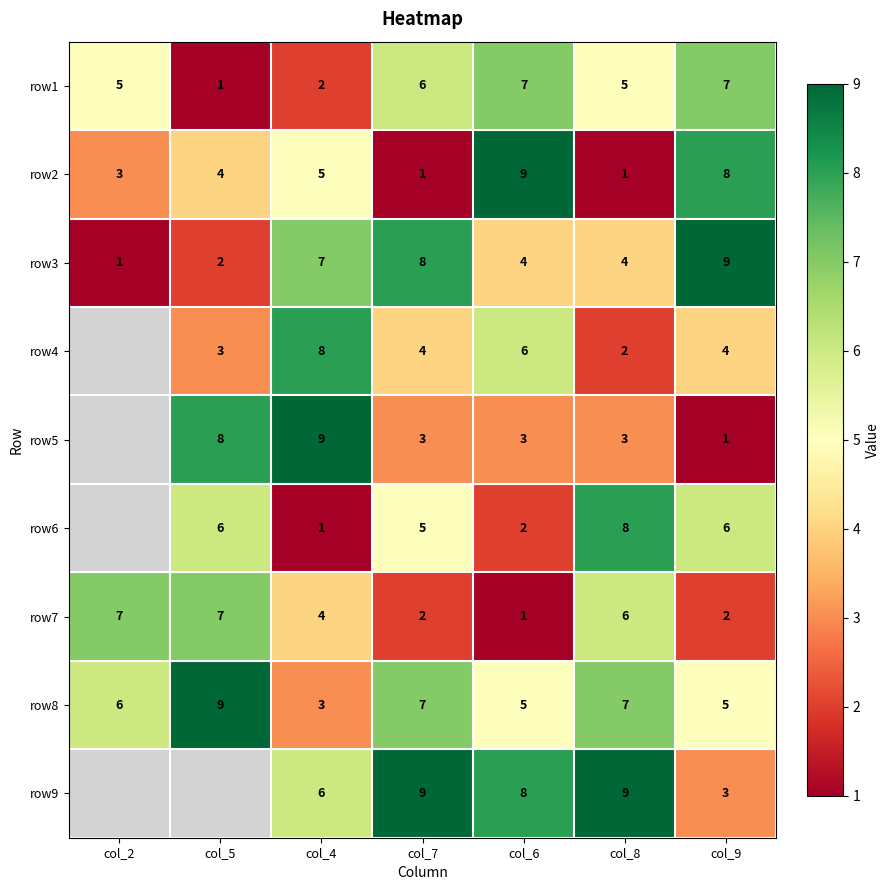

At which label does row7 first exceed 4?

col_2